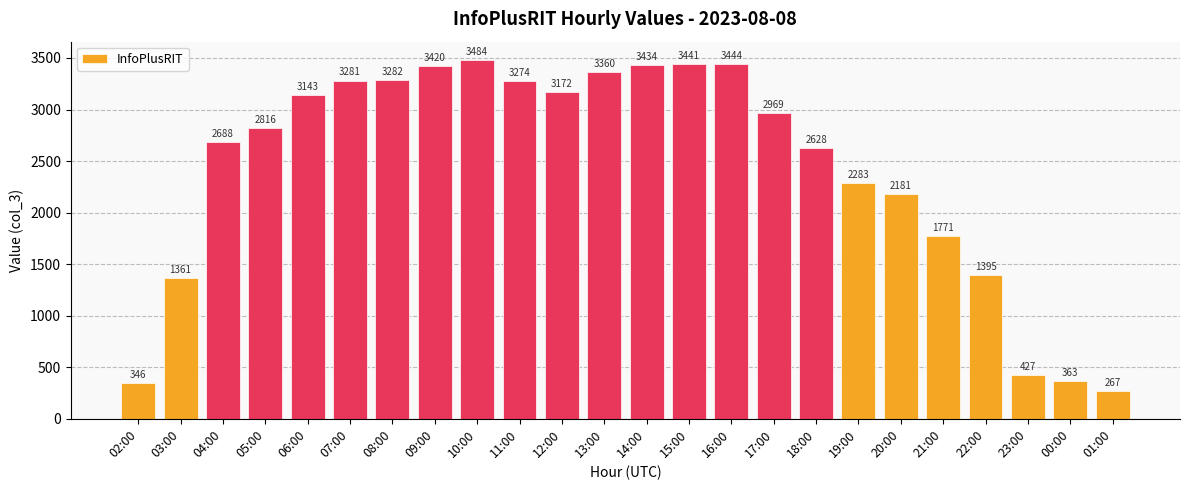

Which has a higher value, 23:00 or 15:00?

15:00